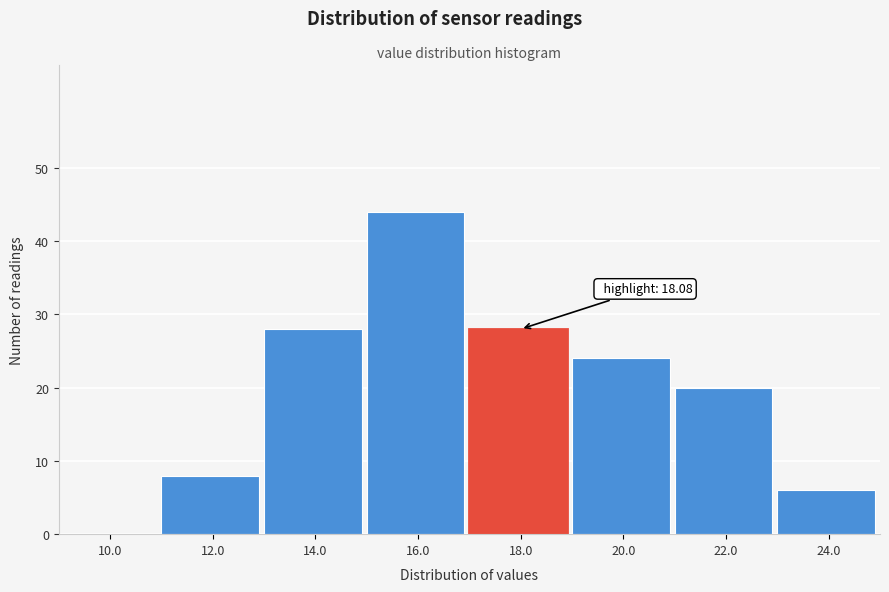

Reading left to right, extract all data points from this chart.

10.0=0	12.0=8	14.0=28	16.0=44	18.0=28	20.0=24	22.0=20	24.0=6